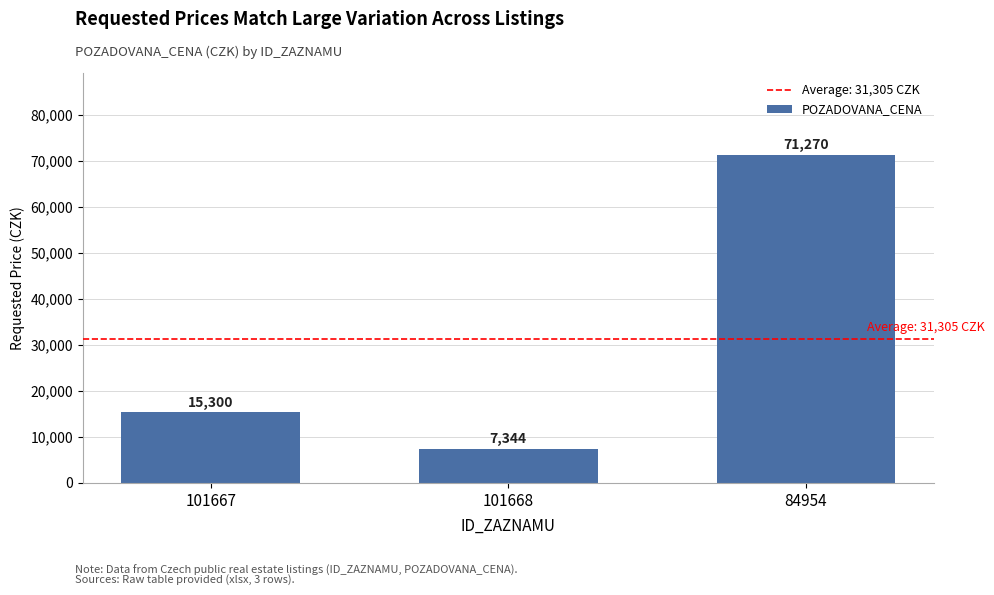

At which category does the chart reach its minimum across all series?

101668